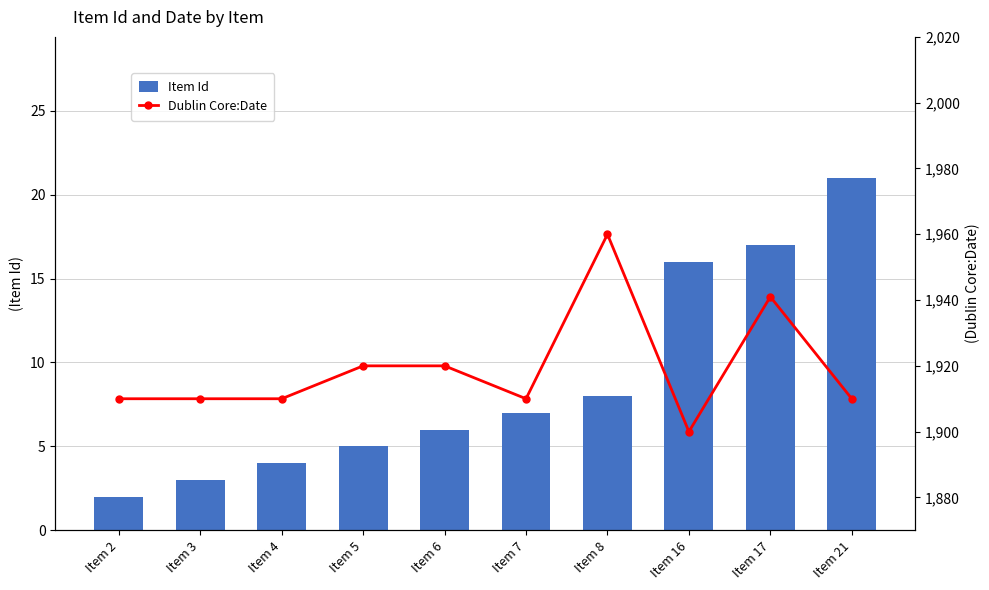

How many values in the Dublin Core:Date series are below 1910?

1